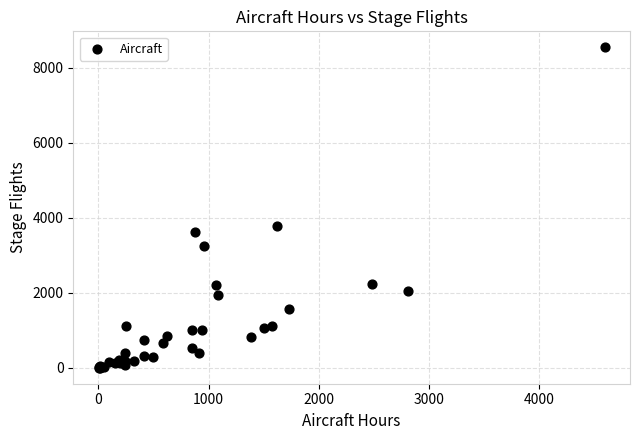

What Y value in the scatter plot is closest to 4270?

3788